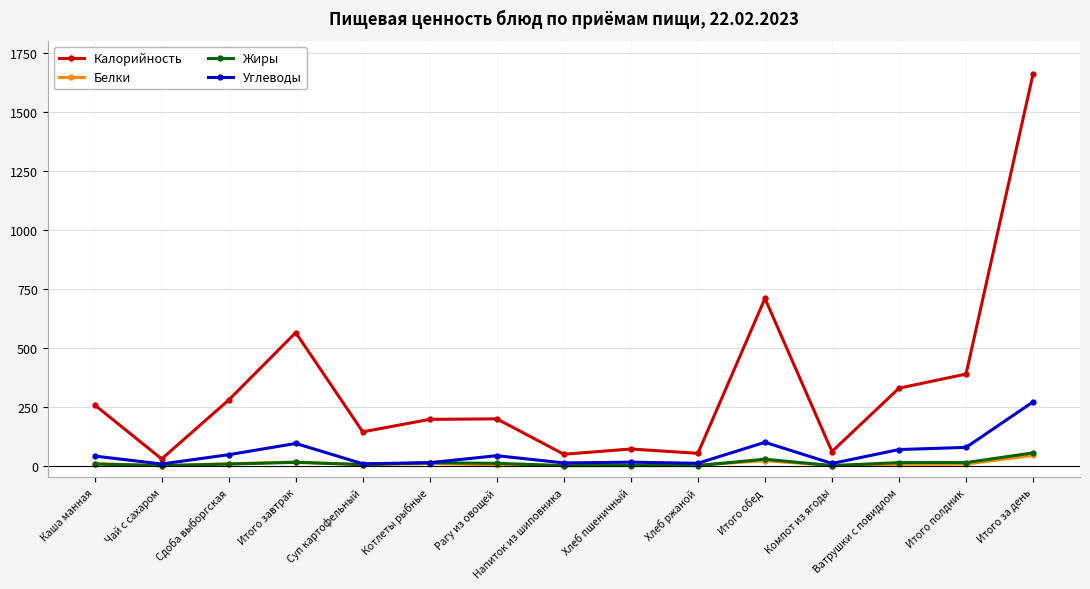

True or false: Углеводы has more than 2 interior local peaks.

True